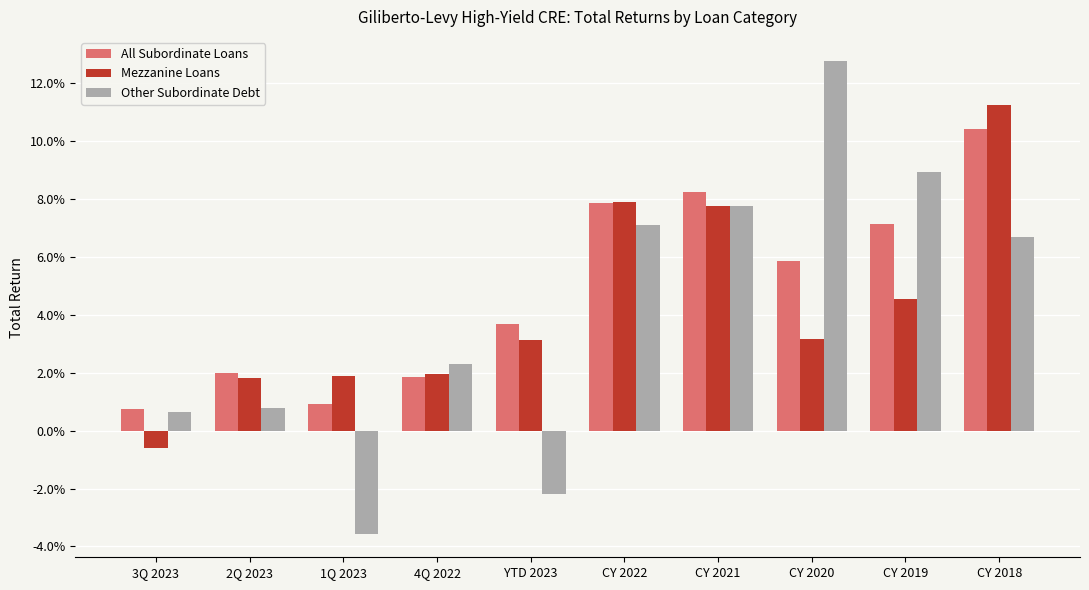

Does the chart contain stacked bars?

No